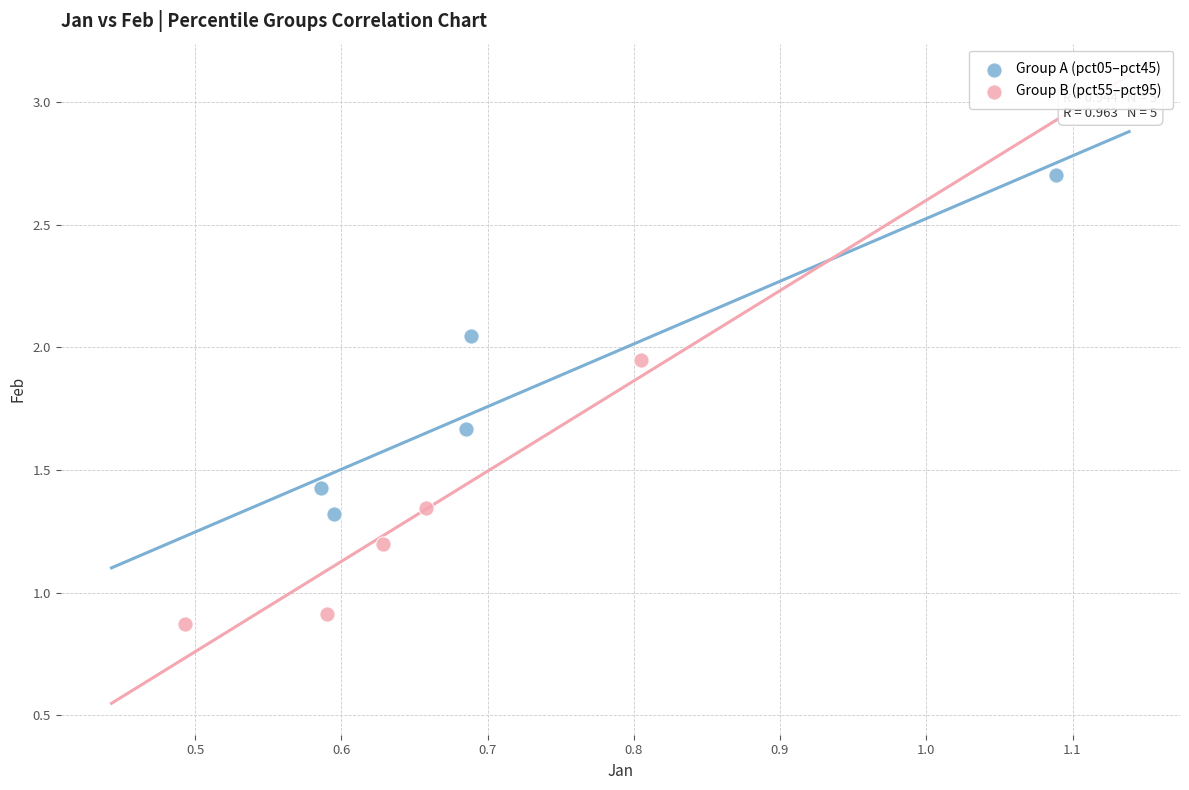

Which series reaches the minimum Y coordinate?

Group B (pct55–pct95)